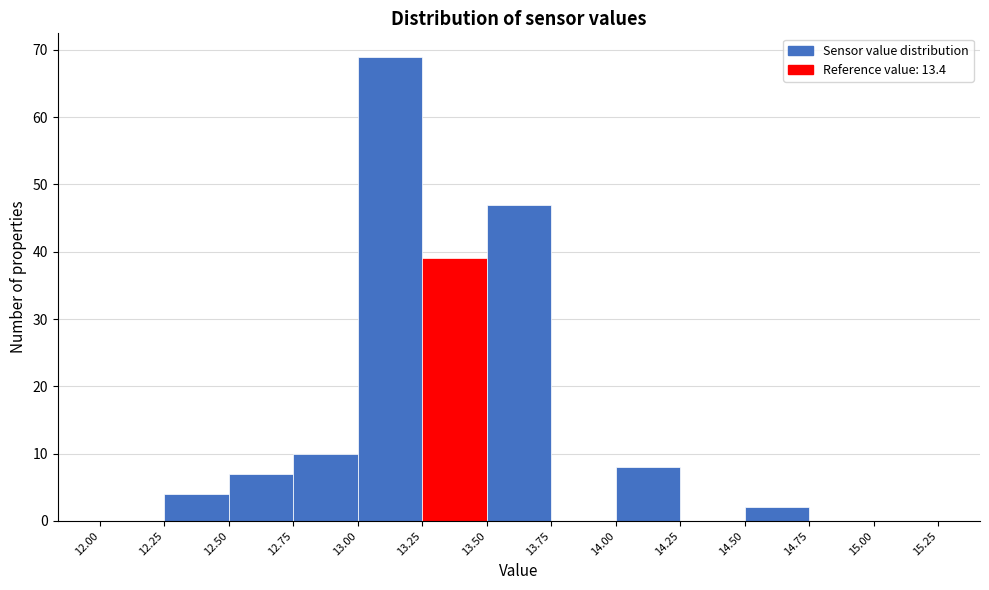

Reading left to right, list every bar in this chart as the range it spans on the x-axis followed by its height. The values are not printed on the chart, so give them approximately, as read against the axis.

12.00 to 12.25: 0
12.25 to 12.50: 4
12.50 to 12.75: 7
12.75 to 13.00: 10
13.00 to 13.25: 69
13.25 to 13.50: 39
13.50 to 13.75: 47
13.75 to 14.00: 0
14.00 to 14.25: 8
14.25 to 14.50: 0
14.50 to 14.75: 2
14.75 to 15.00: 0
15.00 to 15.25: 0